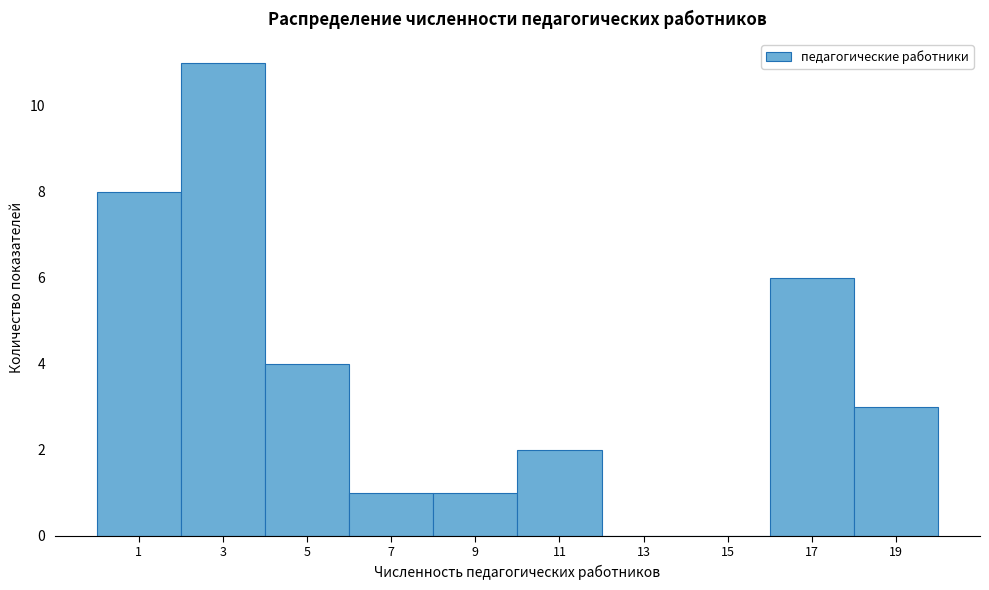

Reading right to left, extract all data points from this chart.

19=3	17=6	15=0	13=0	11=2	9=1	7=1	5=4	3=11	1=8